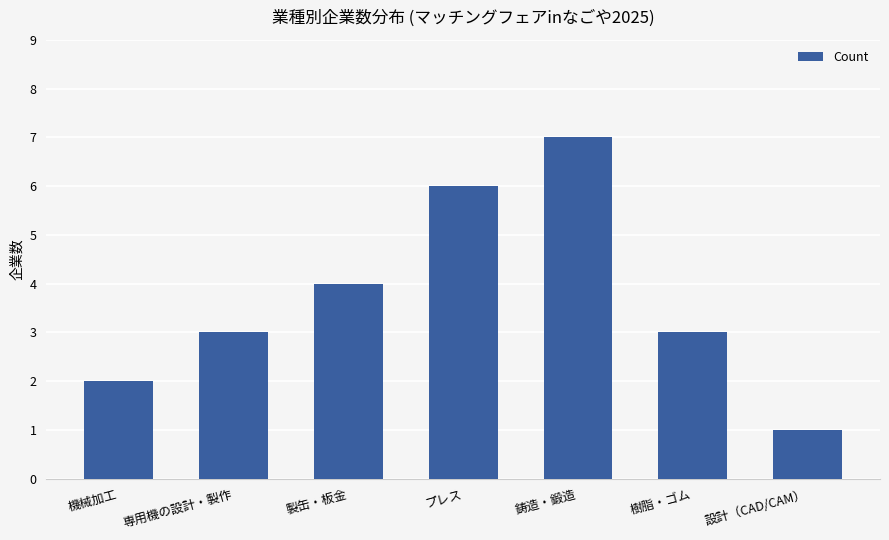

The value at プレス is 6. True or false?

True